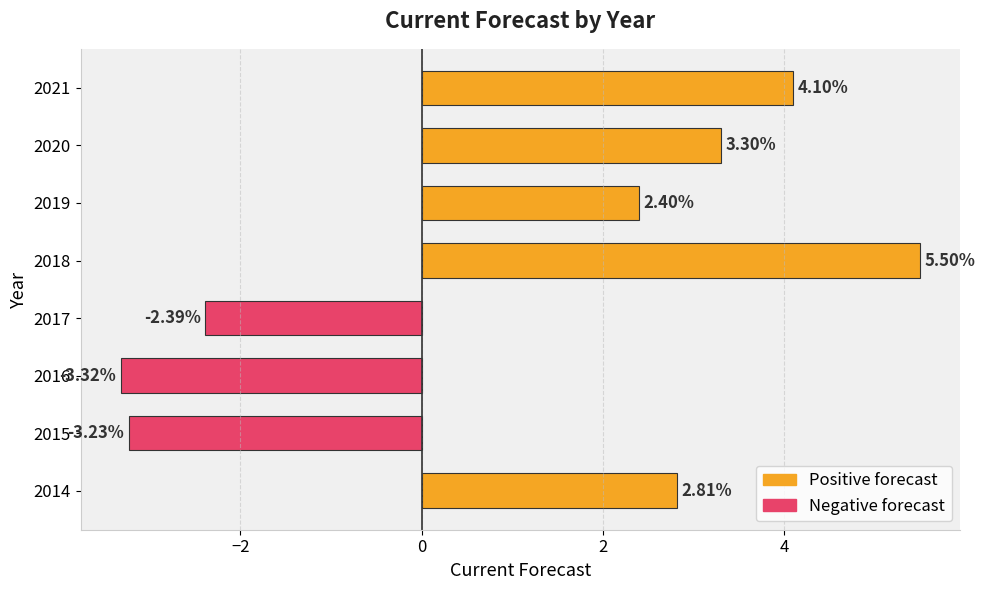

Which label corresponds to the largest value in the chart?

2018